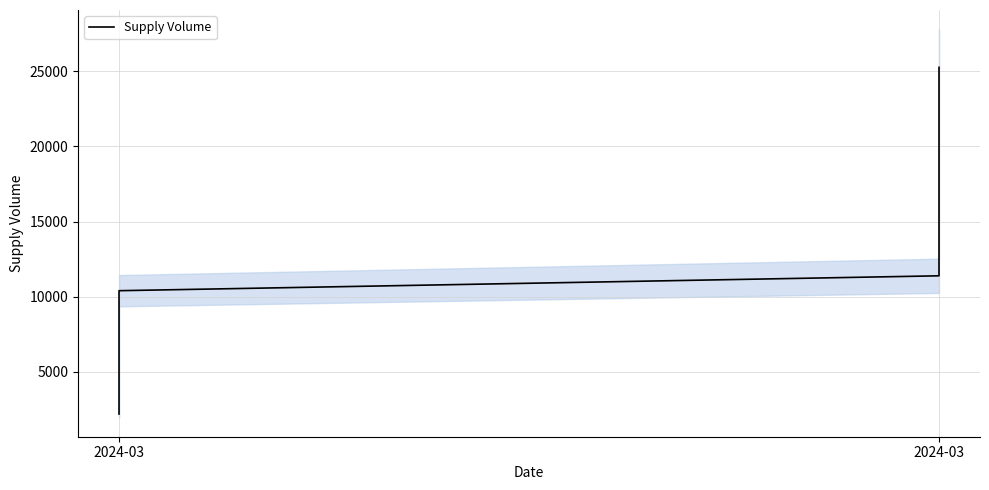

Which label corresponds to the smallest value in the chart?

2024-03